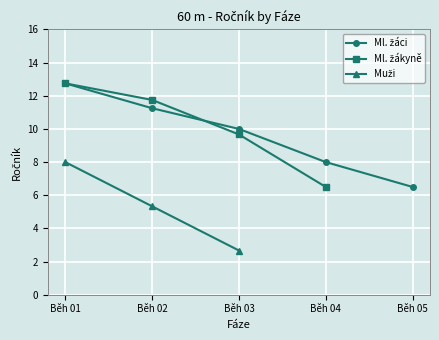

What is the sum of the Ml. žáci values at Běh 04 and Běh 01?

20.8